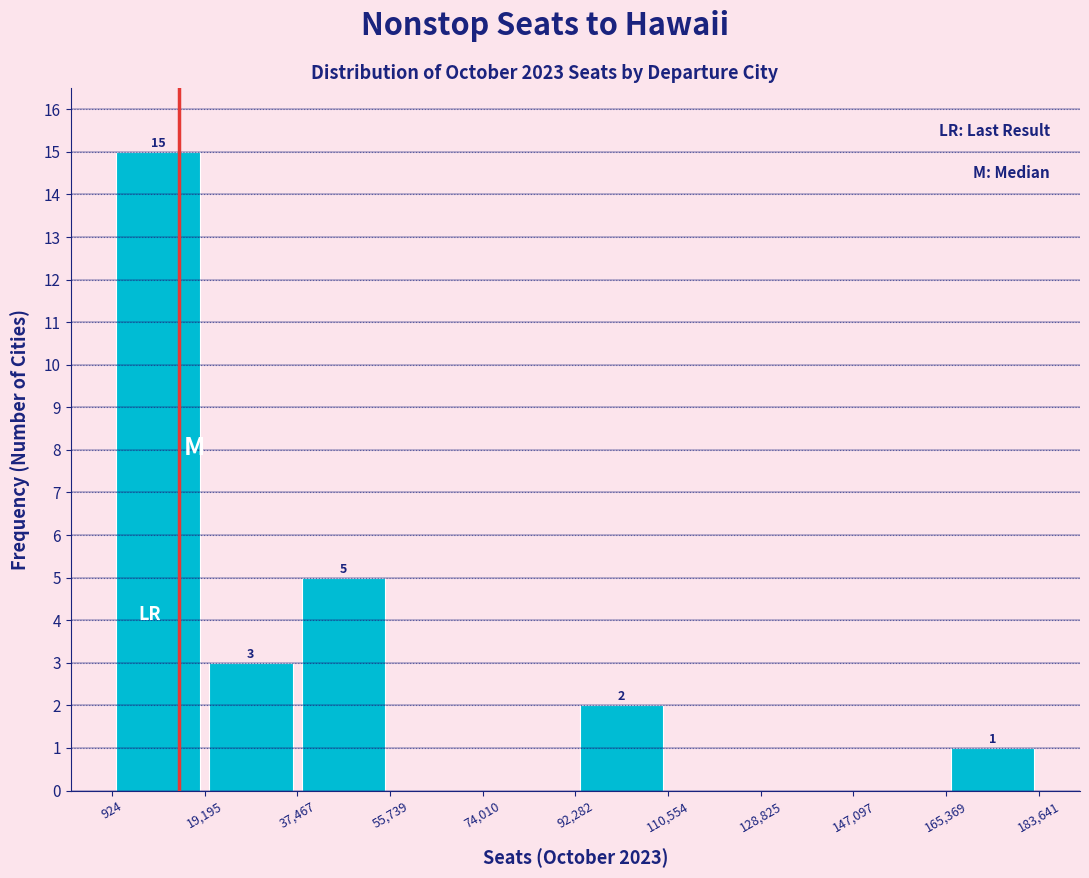

Which range on the x-axis has the tallest bar?

924 to 19,195